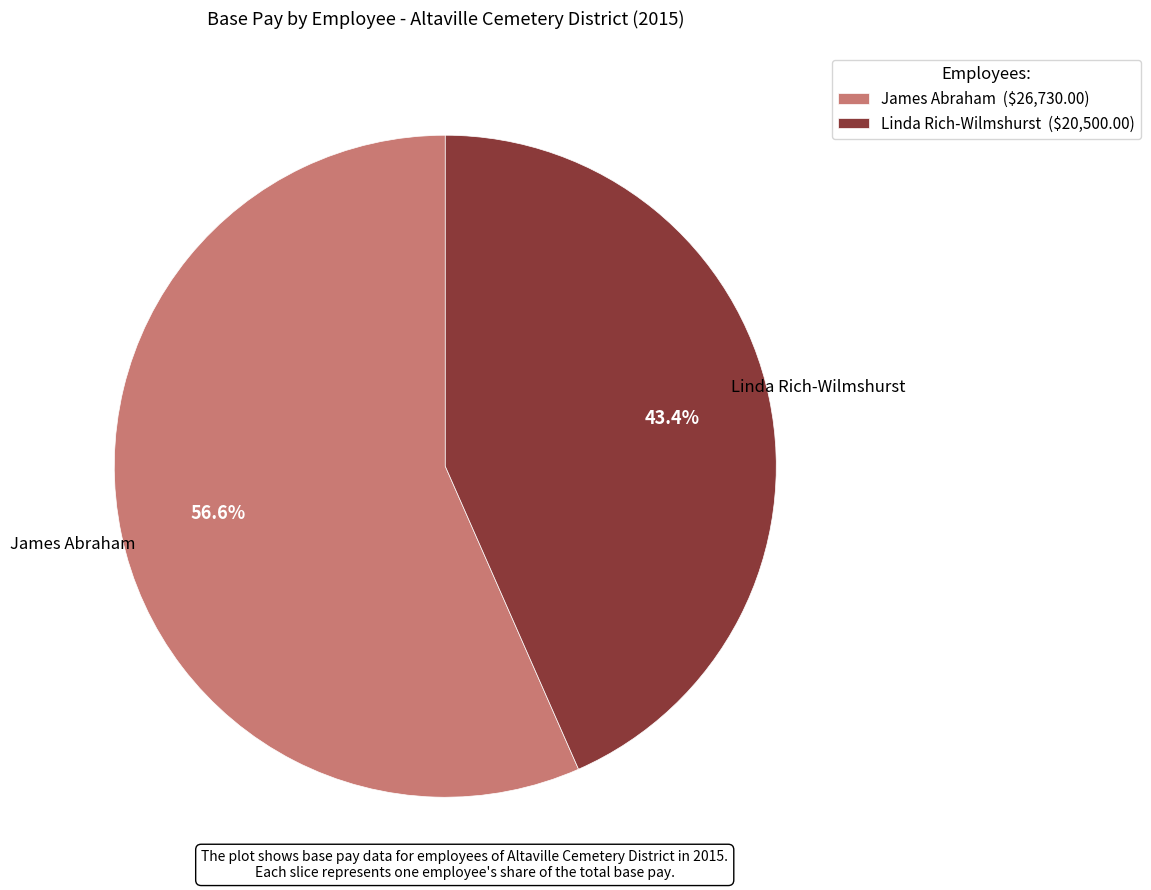

True or false: Linda Rich-Wilmshurst accounts for 51% of the total.

False